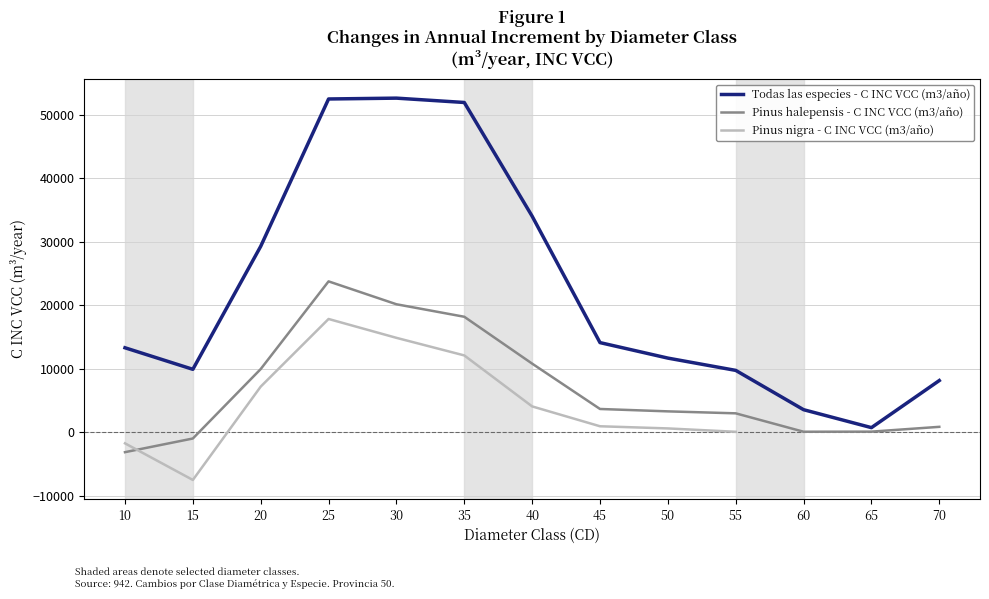

What is the total value across all series at 45?

17844.2